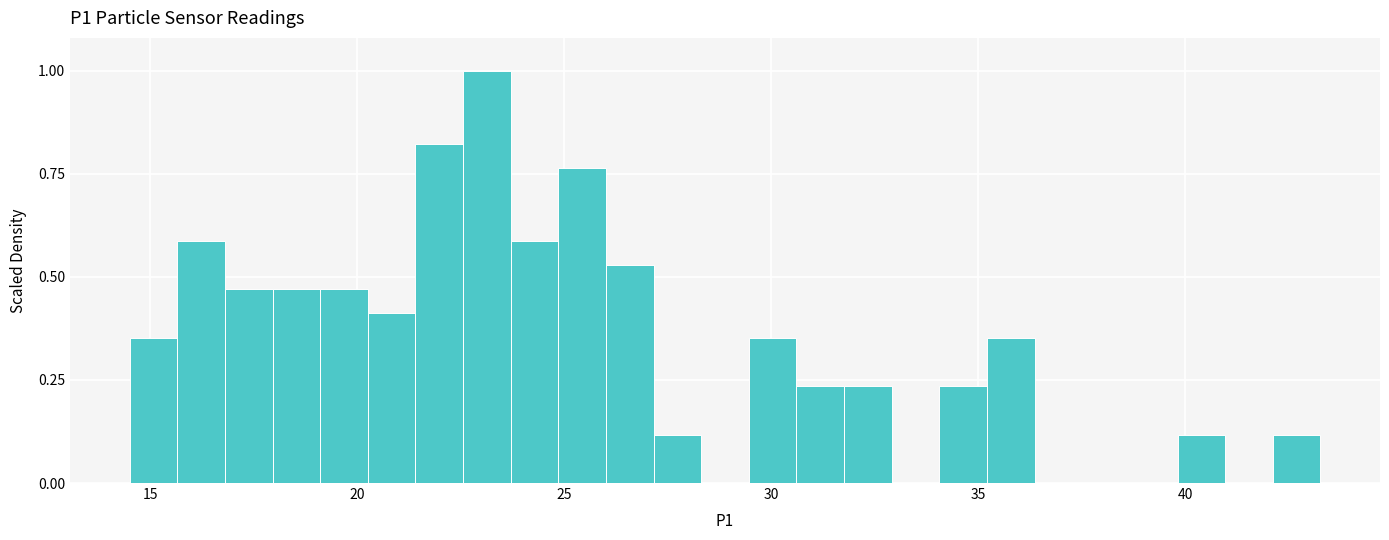

Read against the x-axis, roughly where is the centre of the tallest bar?

23.0